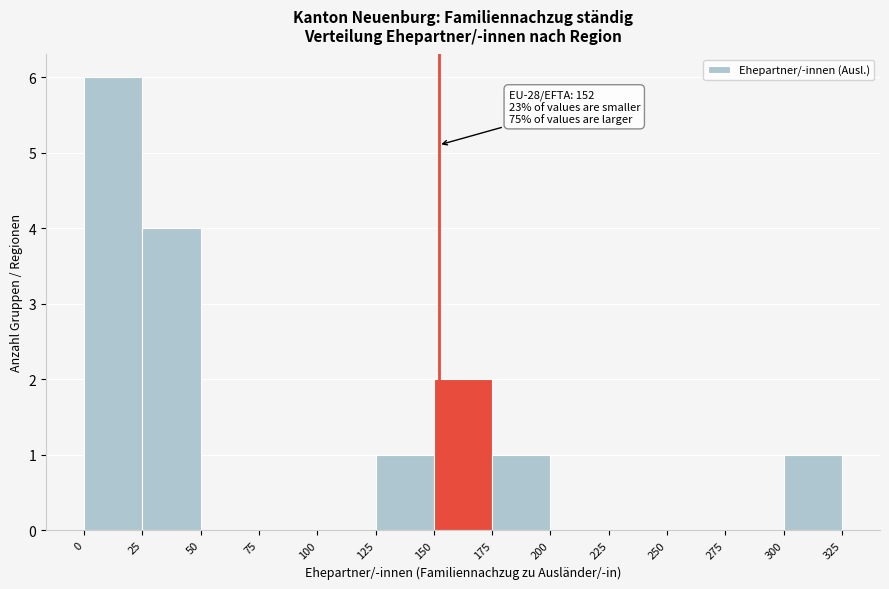

Over which range of the x-axis is the bar tallest?

0 to 25